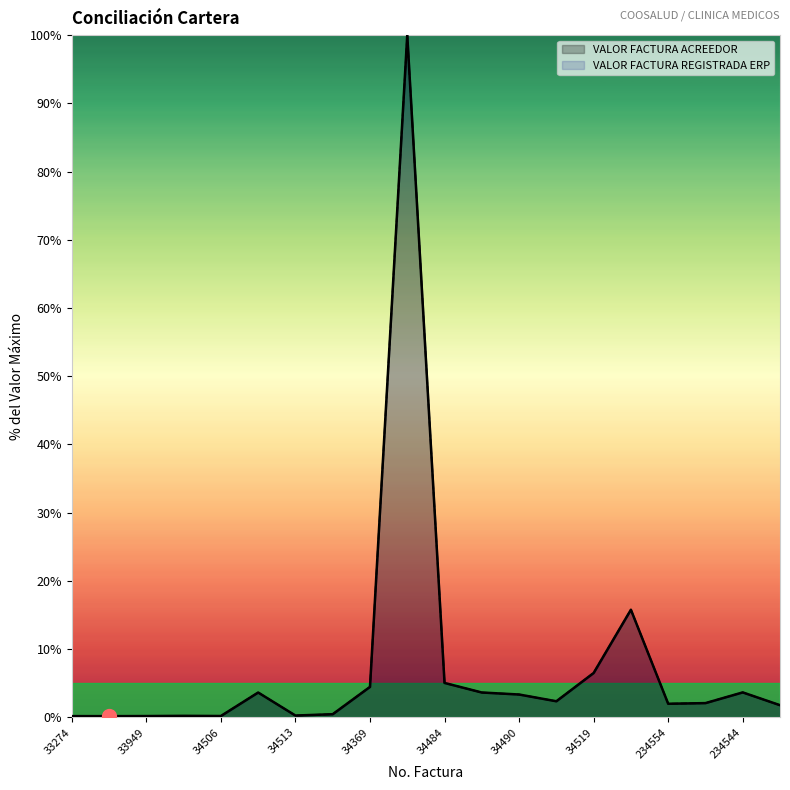

True or false: VALOR FACTURA ACREEDOR has a value of 3.7 at 234544.

True